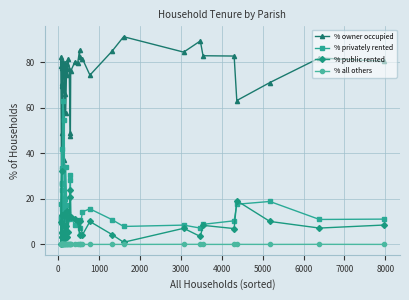

Count the % all others values in the range 0 to 1.

40